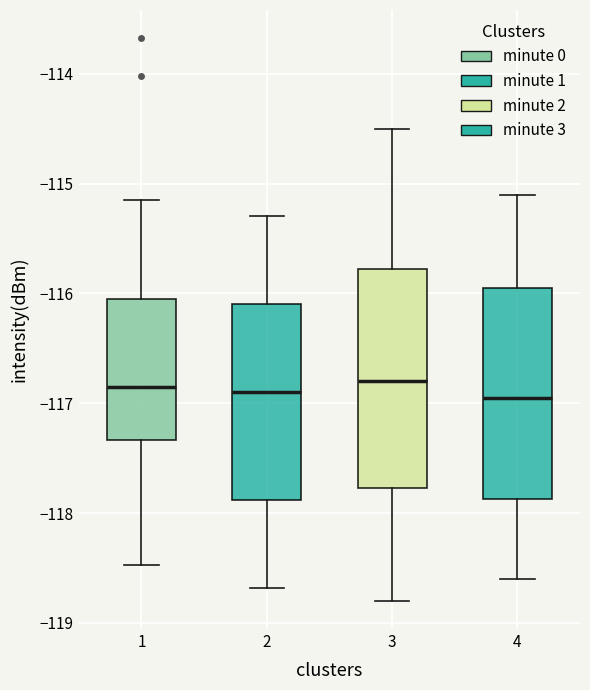

Where does the lower whisker of the box at x = 4 end on the y-axis? The values are not printed on the chart, so give them approximately, as read against the axis.

-118.6